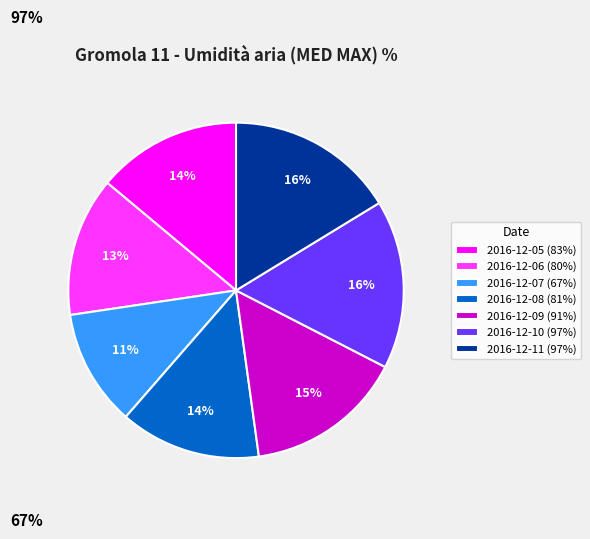

Is it true that 2016-12-07 (67%) is 20% of the pie?

False